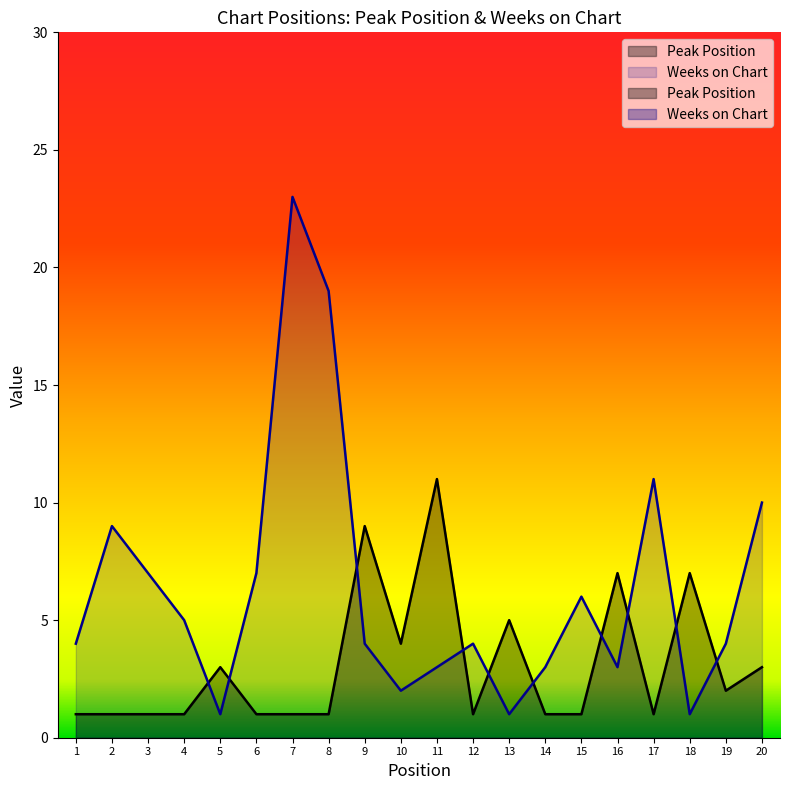

Which has a higher value, 7 or 8?

7